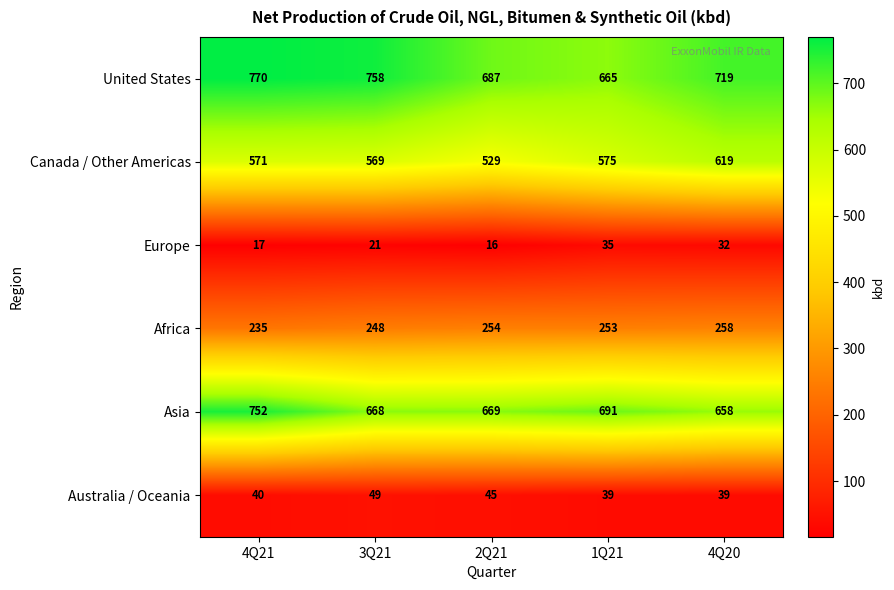

Reading right to left, what are all the values shown in this chart?

United States: 719	665	687	758	770
Canada / Other Americas: 619	575	529	569	571
Europe: 32	35	16	21	17
Africa: 258	253	254	248	235
Asia: 658	691	669	668	752
Australia / Oceania: 39	39	45	49	40